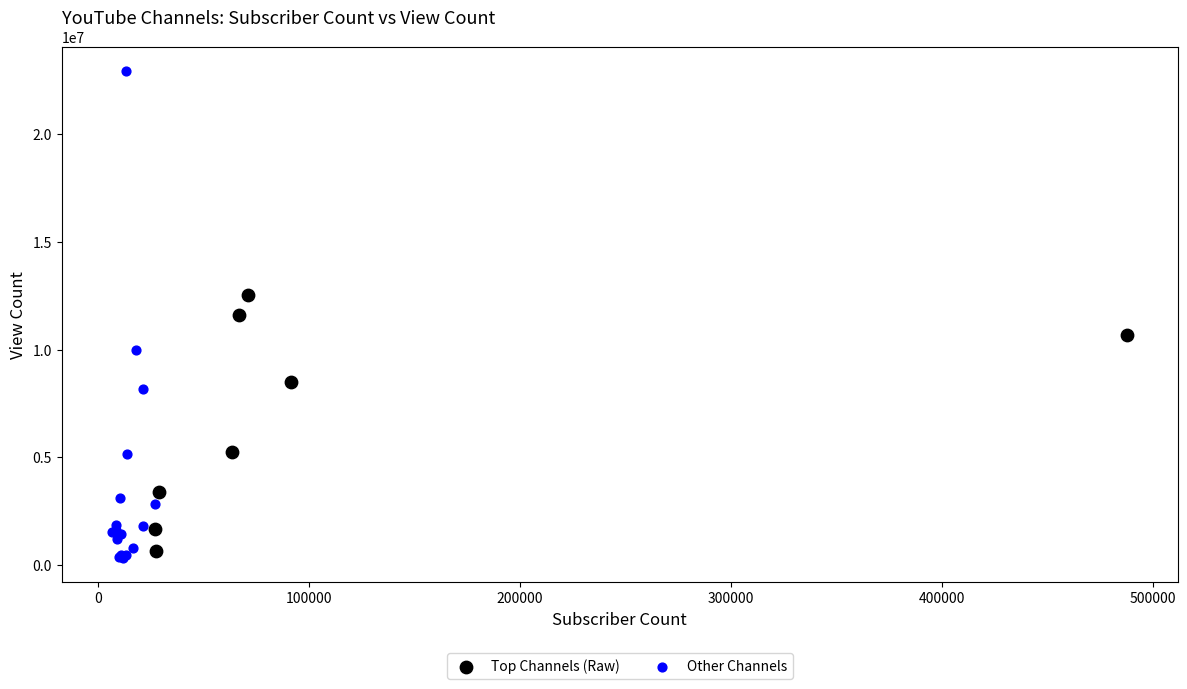

Which series has the widest spread of Y values?

Other Channels